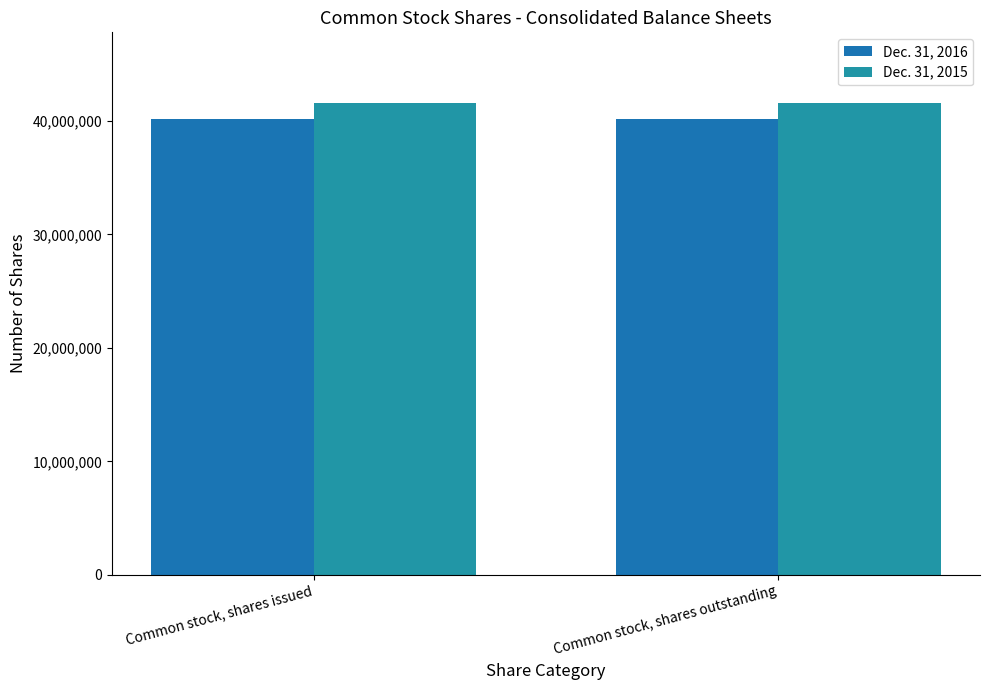

What value does the Dec. 31, 2016 series have at Common stock, shares issued?

40192980